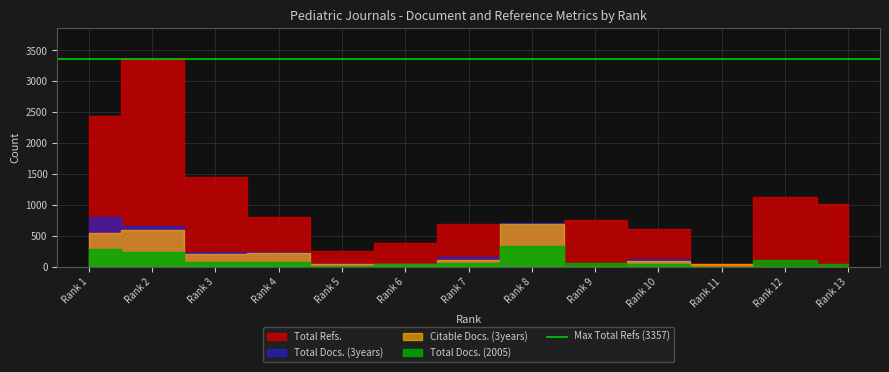

List the labels in order of Total Docs. (2005) value, largest first.

8, 1, 2, 12, 4, 3, 9, 7, 13, 10, 6, 5, 11